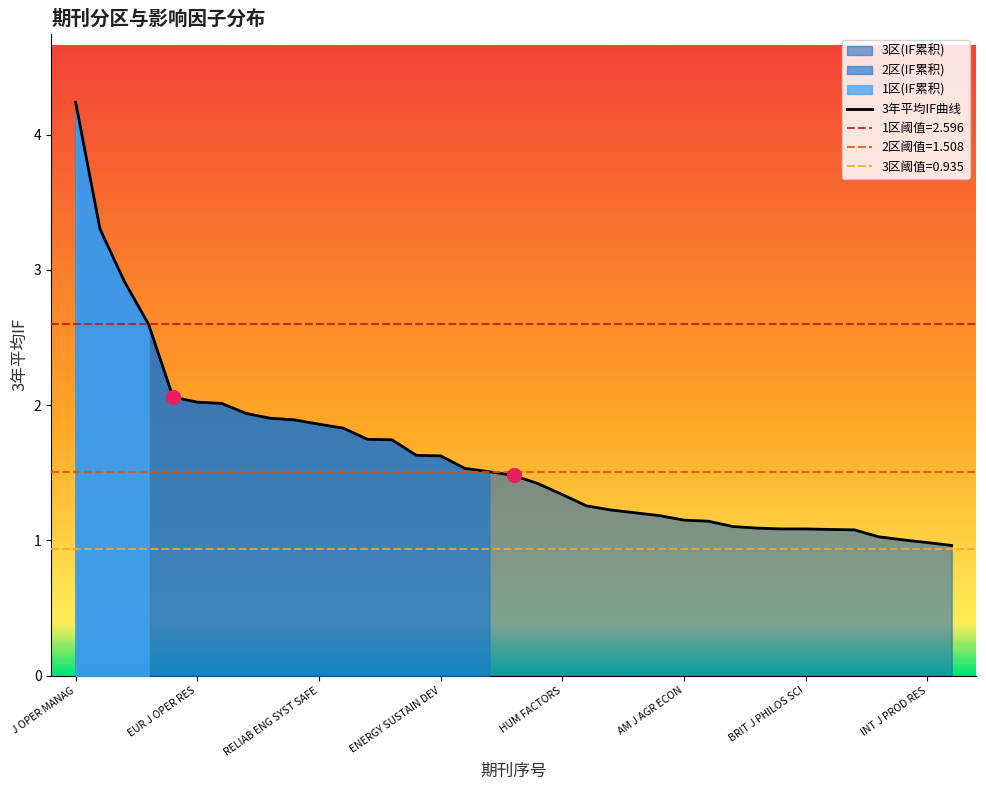

What is the difference between the second highest and second lowest values?

2.3